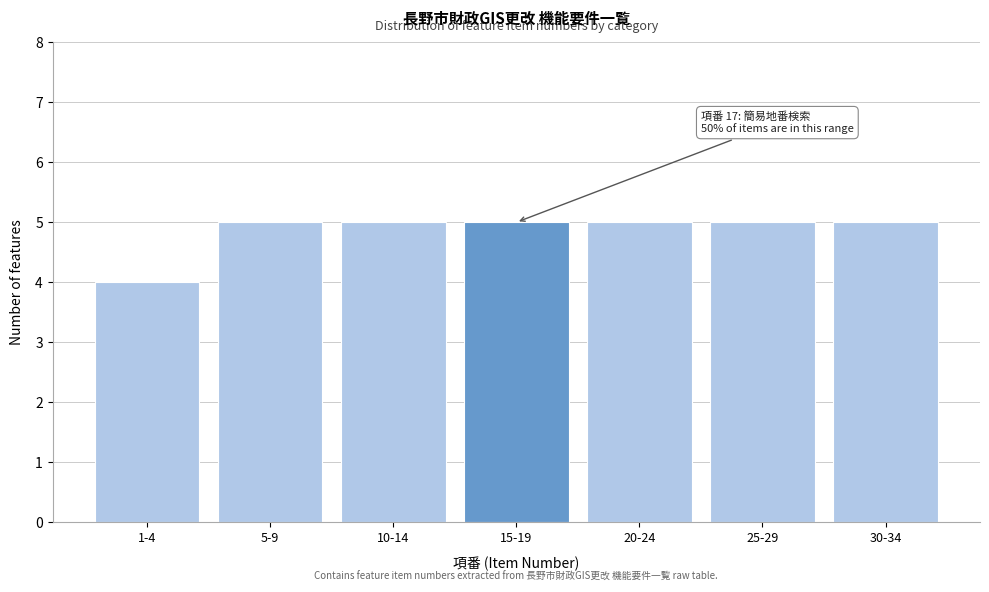

Reading left to right, transcribe all the data shown in this chart.

1-4=4	5-9=5	10-14=5	15-19=5	20-24=5	25-29=5	30-34=5